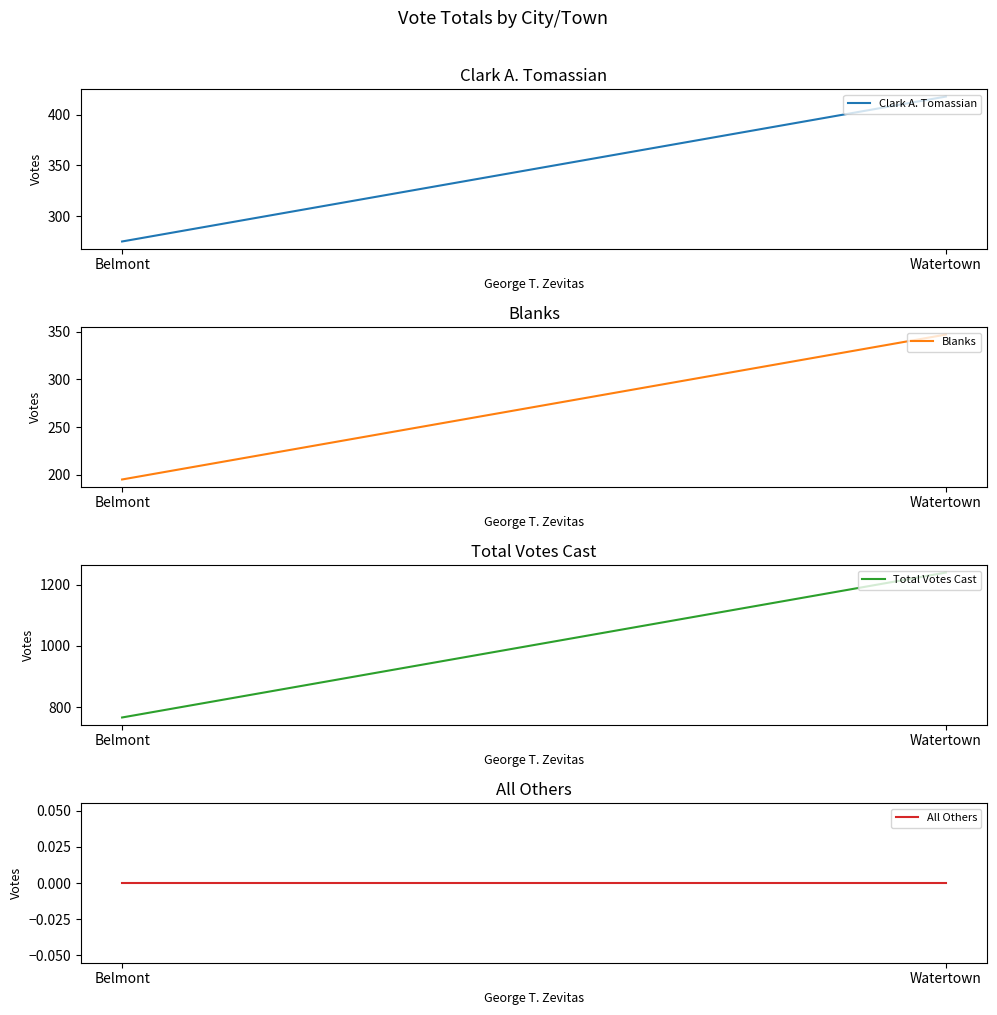

Is it true that Total Votes Cast equals 766 at Belmont?

True